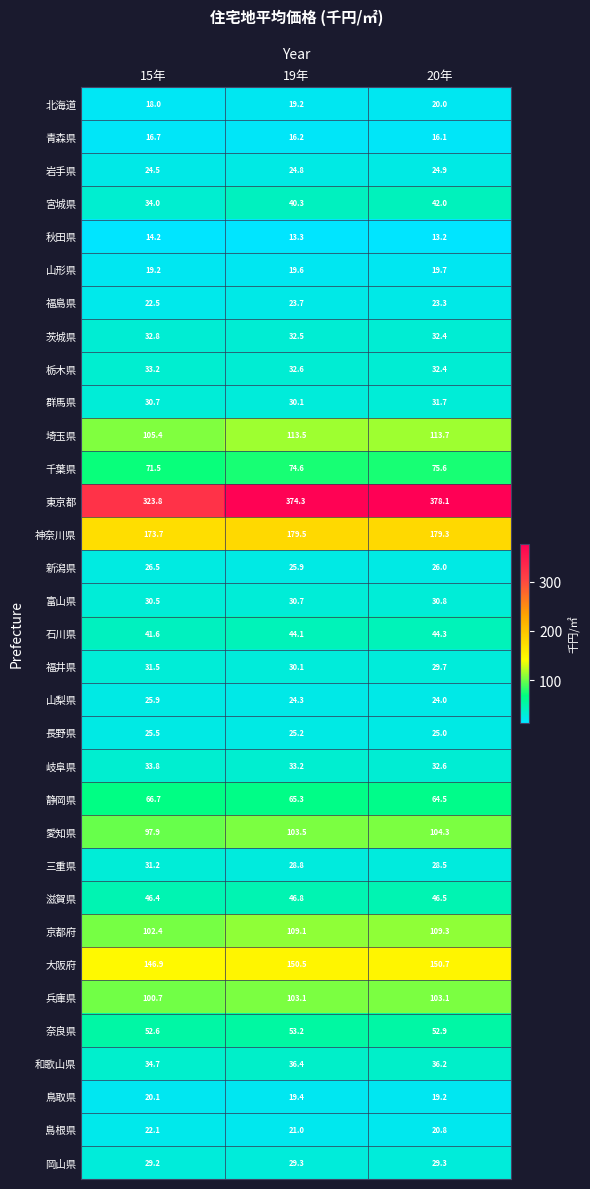

At which category does the chart reach its peak across all series?

20年